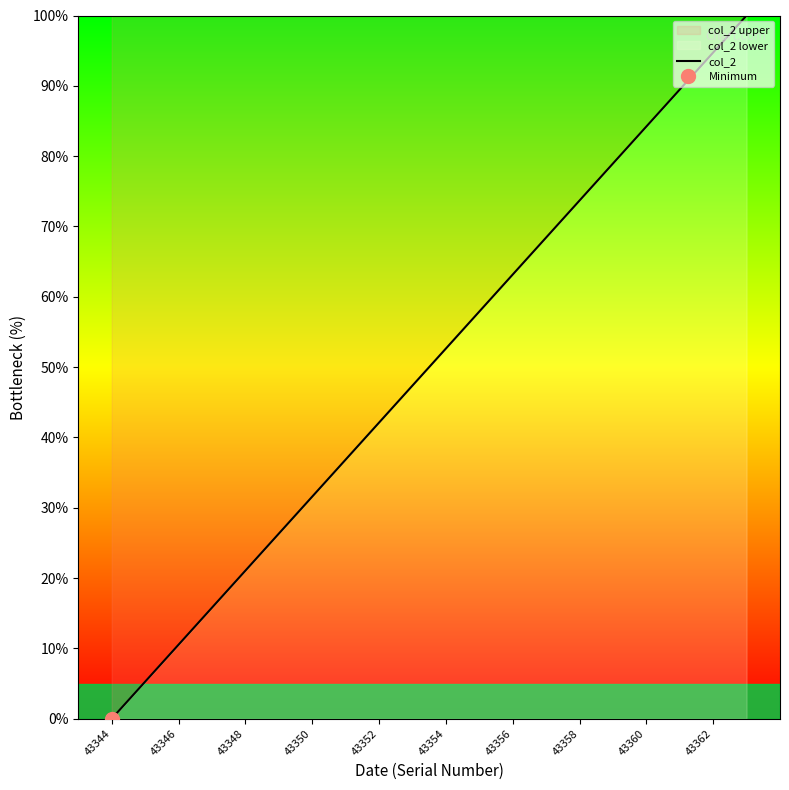

The col_2 series shows 149.5 at 43360. True or false?

False